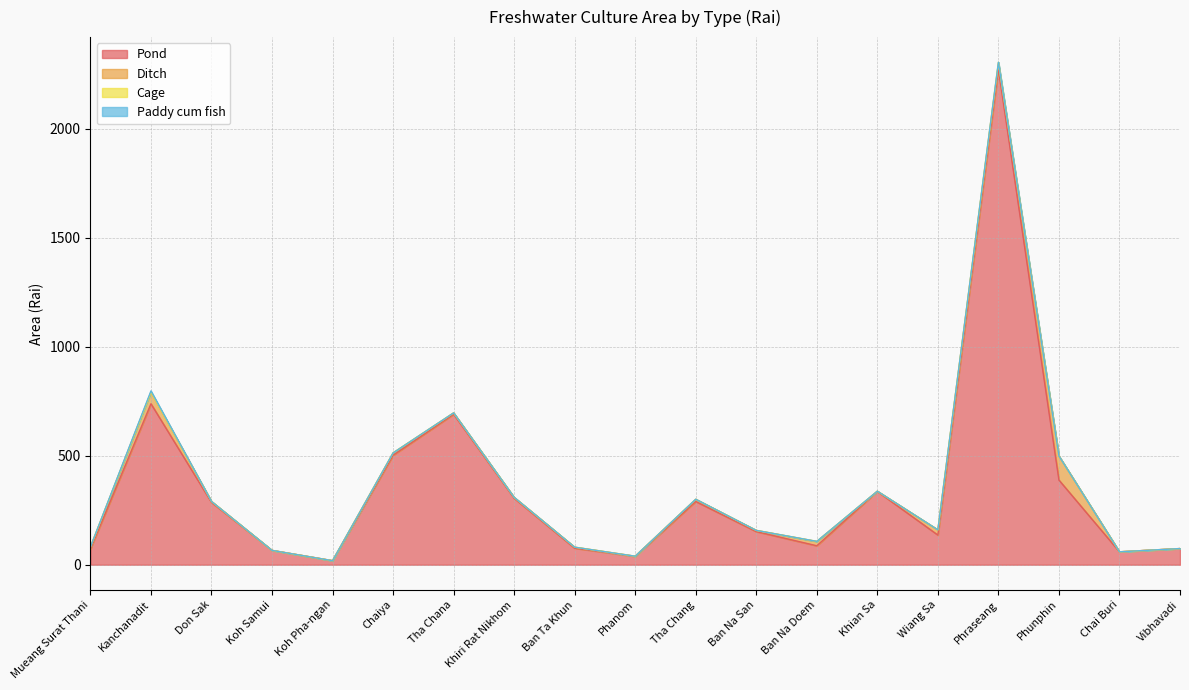

At Kanchanadit, list the series in order from largest to smallest.

Pond, Ditch, Paddy cum fish, Cage